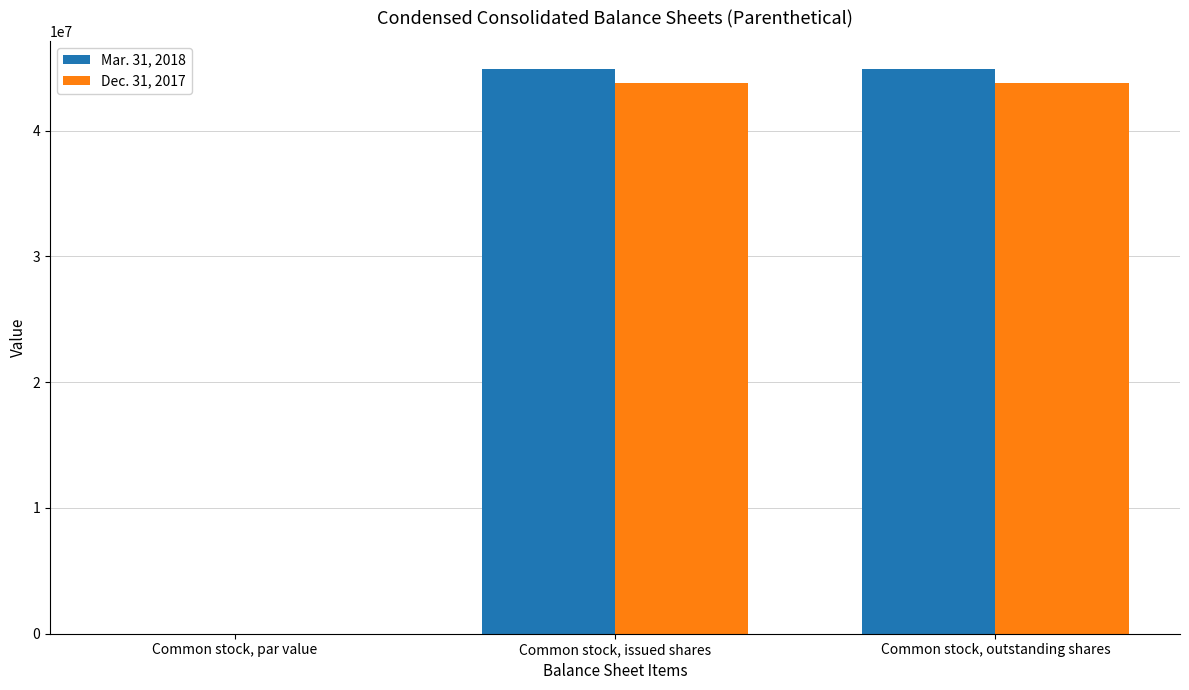

What is the sum of the Mar. 31, 2018 values at Common stock, par value and Common stock, outstanding shares?

44897108.0